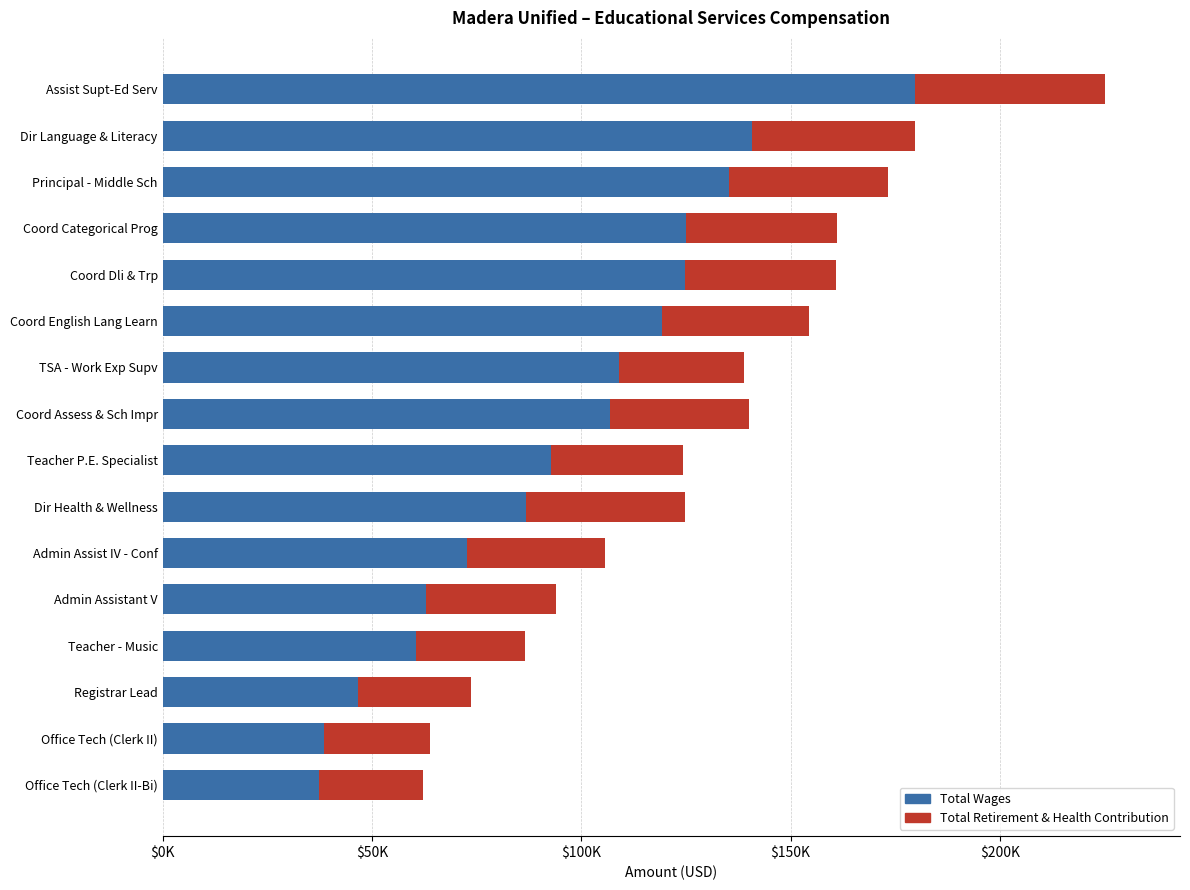

What is the value of the Total Retirement & Health Contribution bar at the 5th from the left?

36120